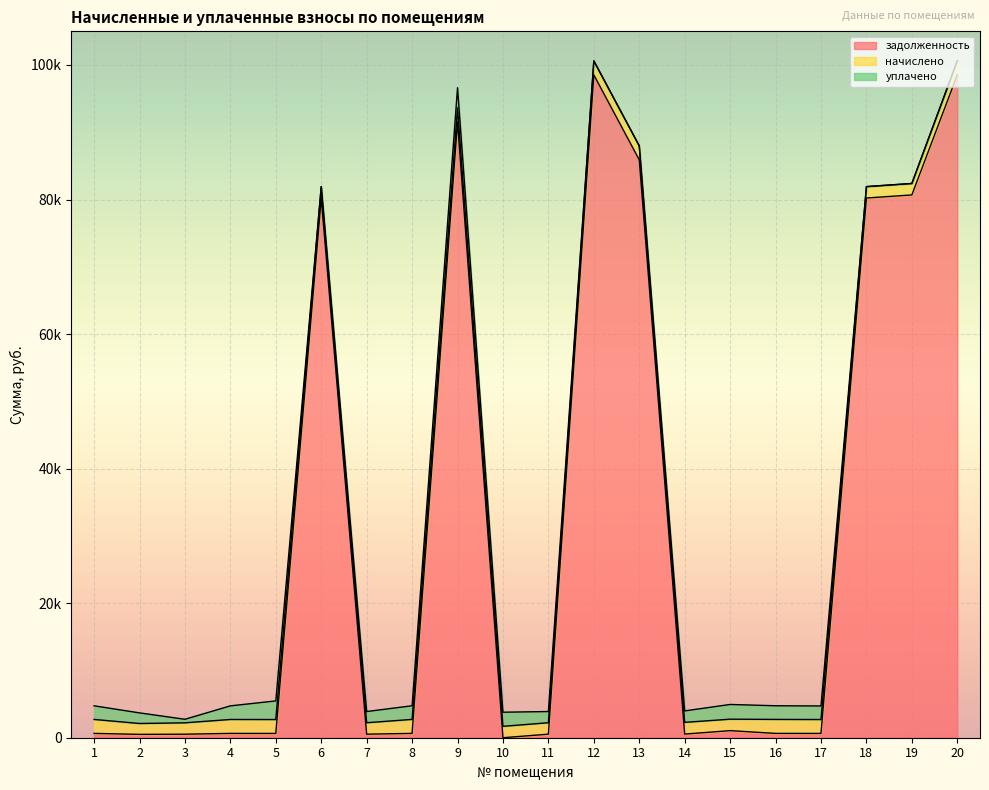

At which label does уплачено first exceed 1702?

1